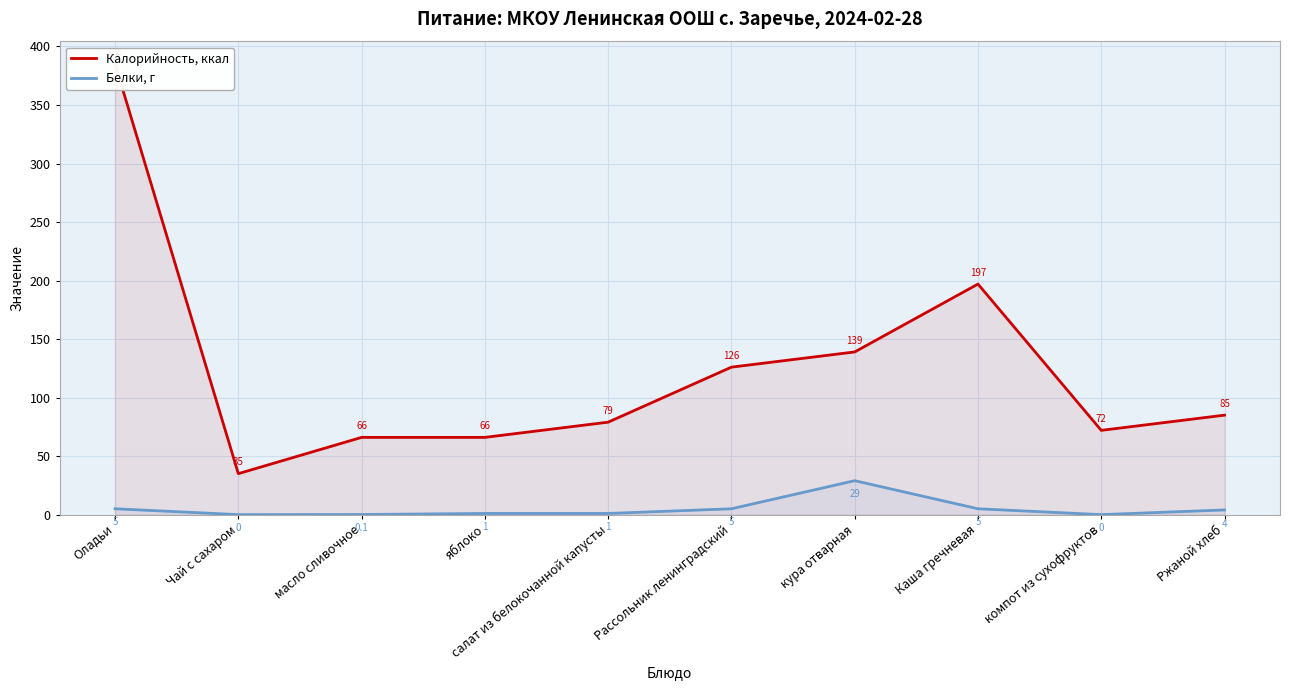

What are all the series names shown in the legend?

Калорийность, ккал, Белки, г